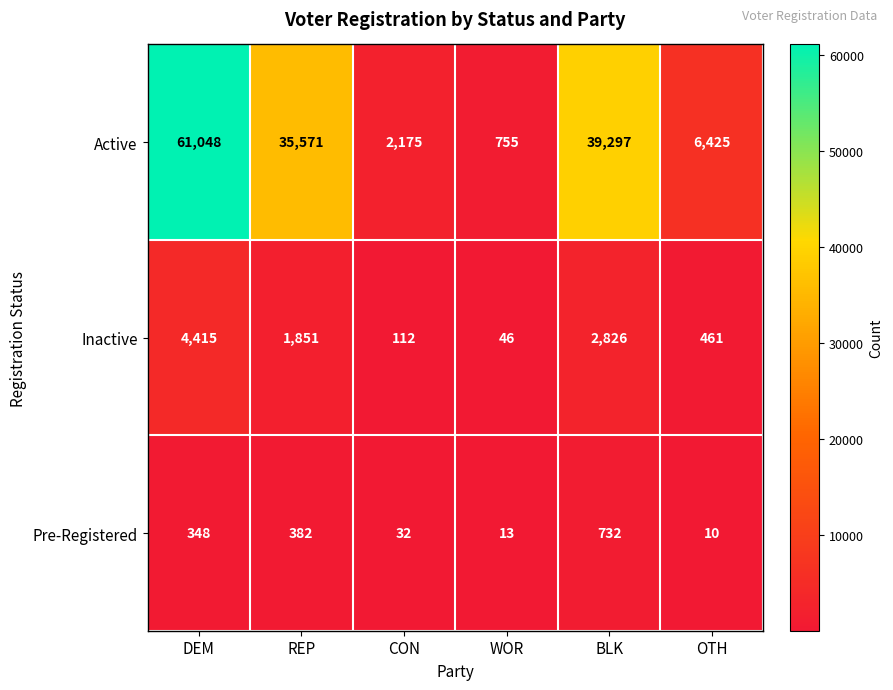

Rank the categories by Inactive value from highest to lowest.

DEM, BLK, REP, OTH, CON, WOR